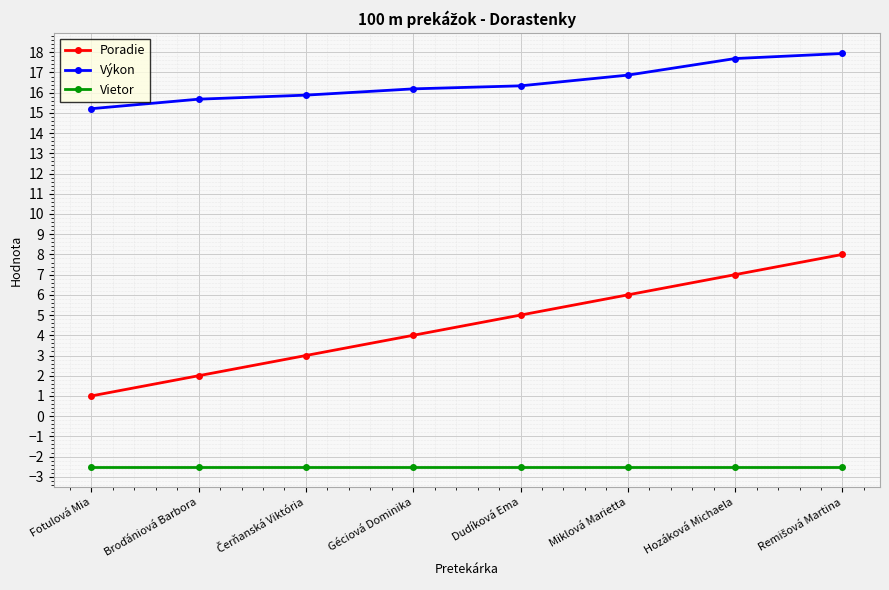

The Poradie series shows 4.0 at Géciová Dominika. True or false?

True